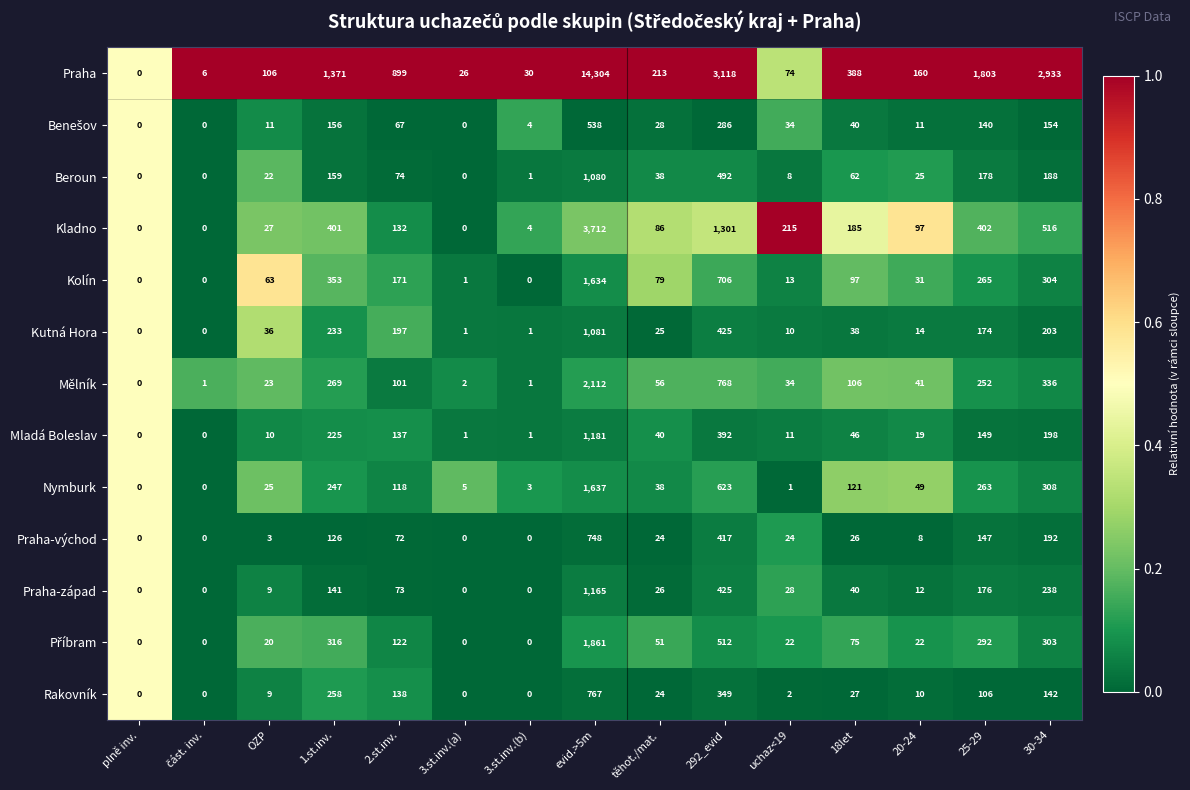

Which series changed the most between OZP and 3.st.inv.(b)?

Praha